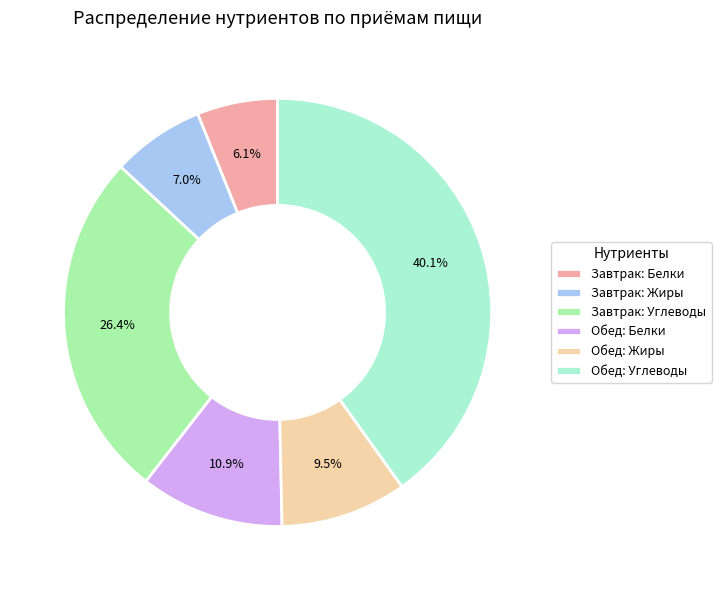

Which category has the smallest portion of the pie?

Завтрак: Белки